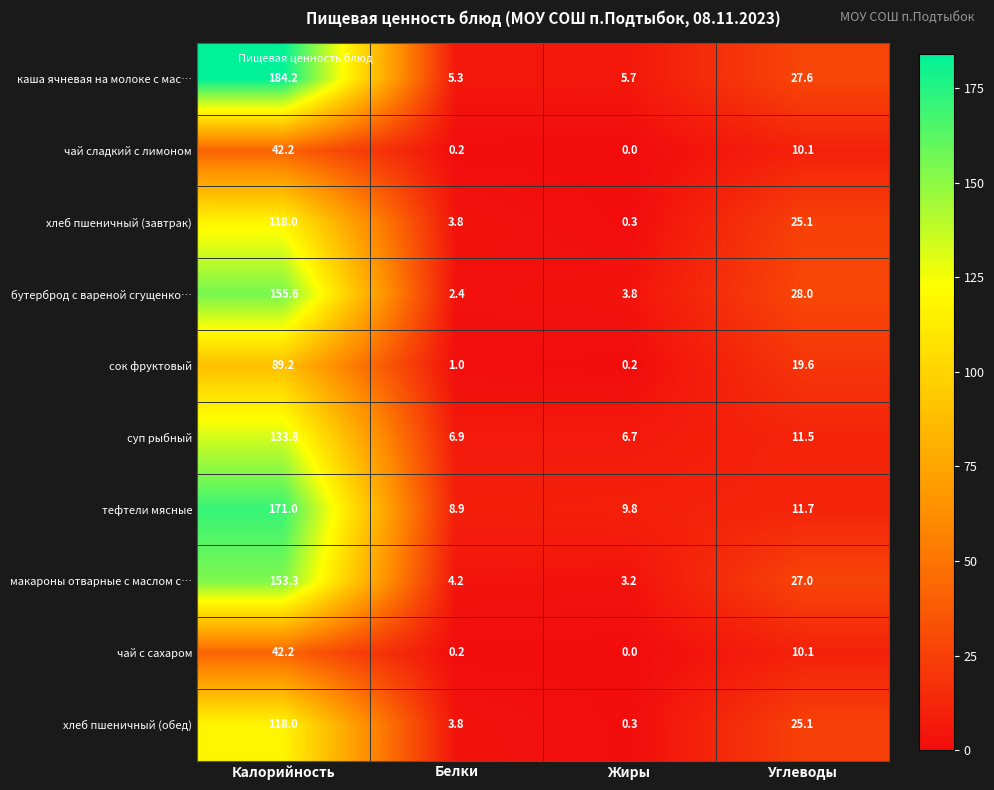

Where does the сок фруктовый series first go above 19?

Калорийность